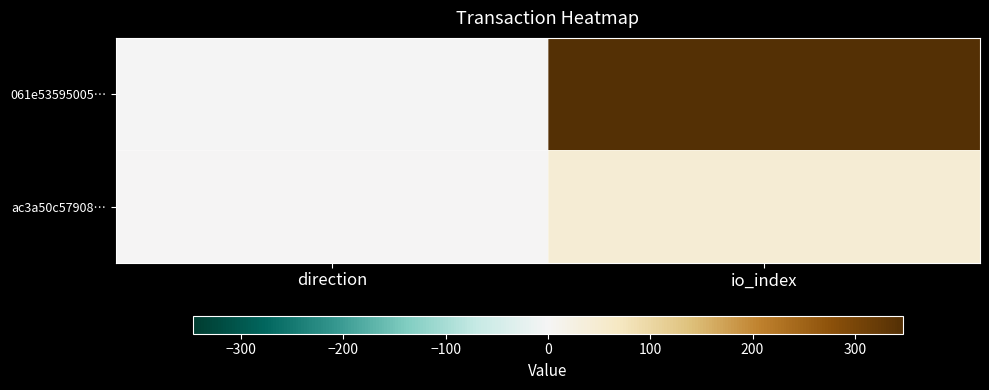

At how many categories does at least one series exceed 245?

1